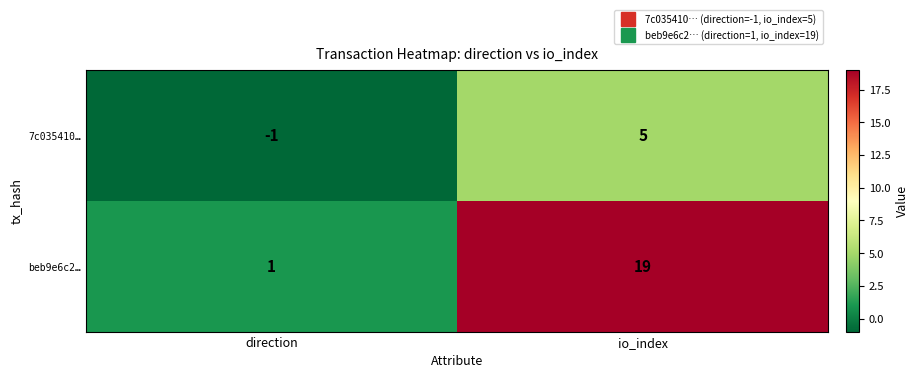

At io_index, list the series in order from smallest to largest.

7c035410…, beb9e6c2…